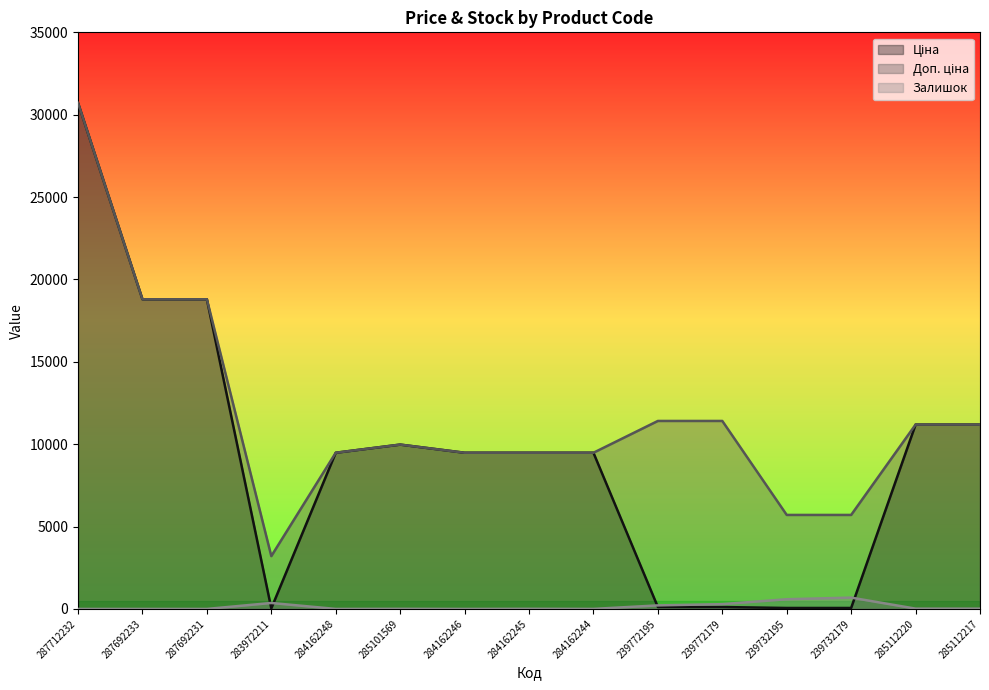

Is the value of Ціна at 287712232 greater than the value of Залишок at 287692233?

Yes